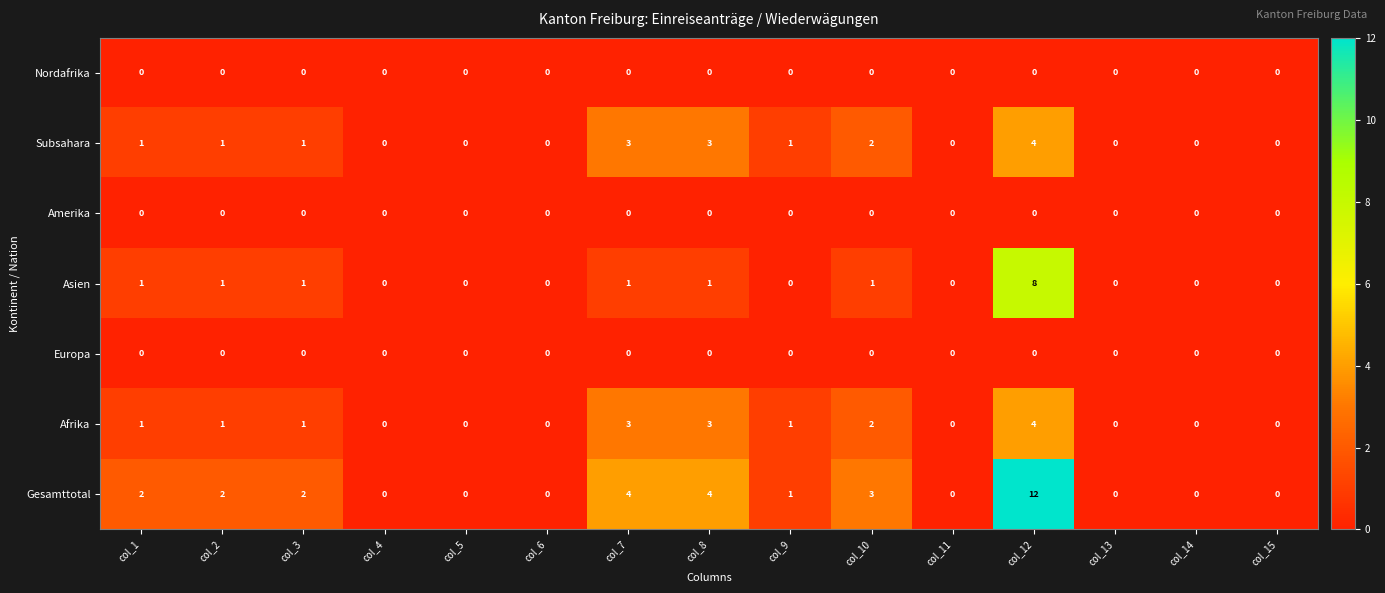

What is the greatest value displayed?

12